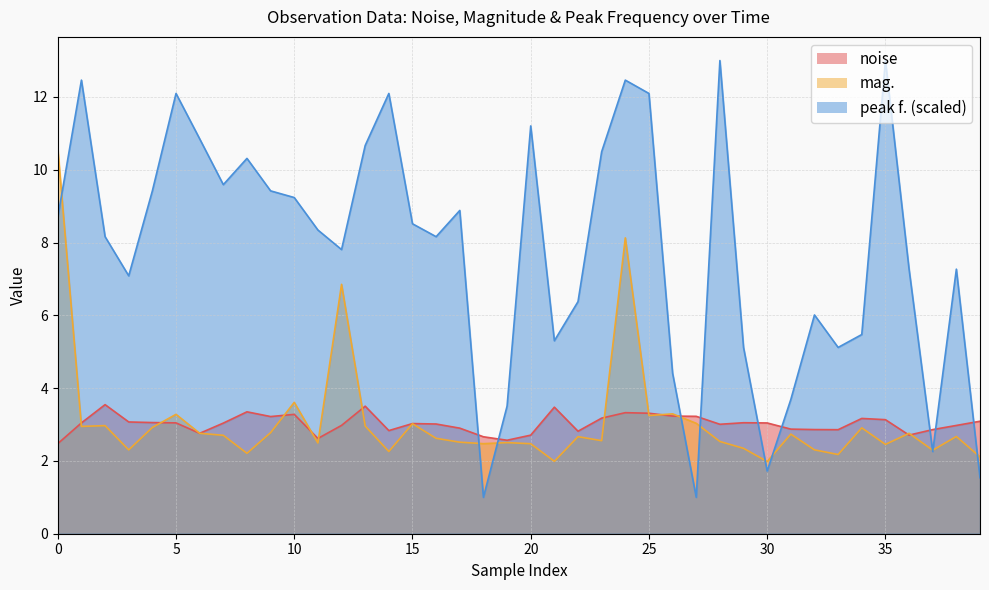

How many interior local peaks does the noise series have?

9